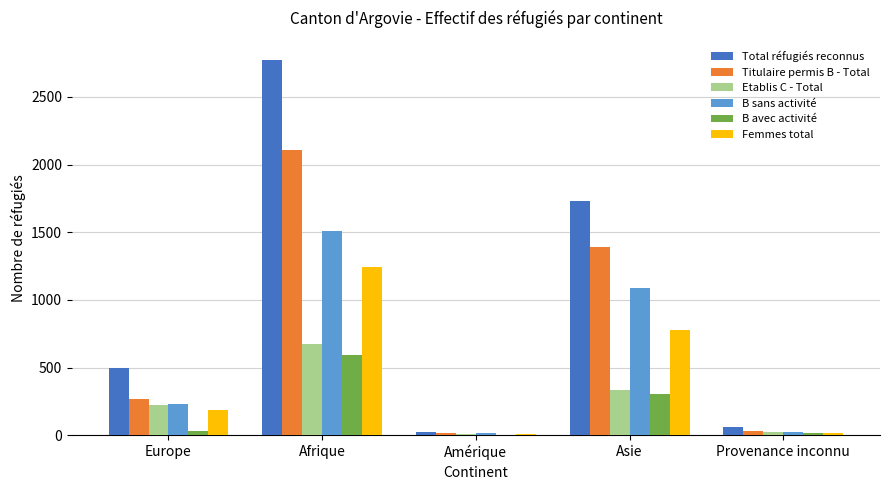

Are the bars grouped side by side (vs. stacked)?

Yes